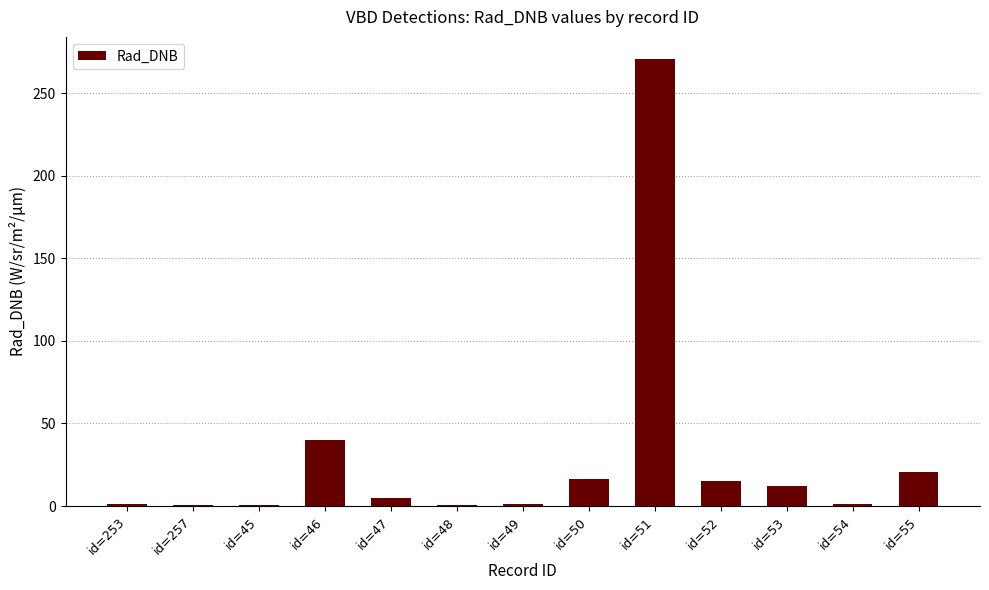

What is the maximum value shown in the chart?

270.8